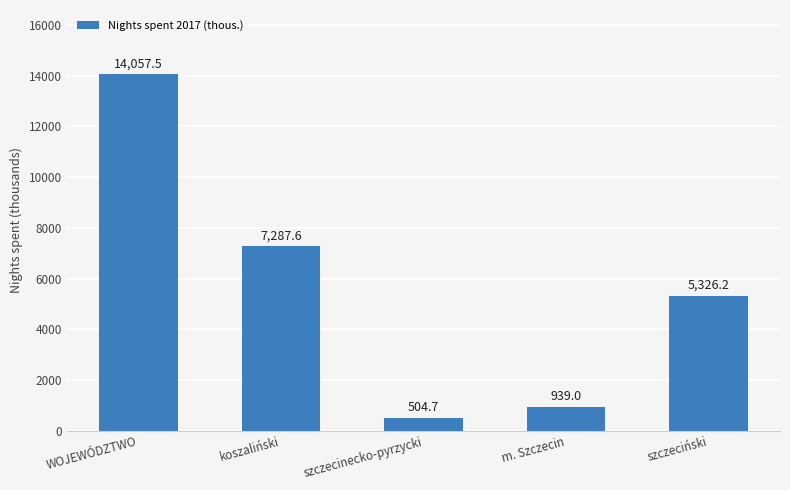

What position from the left is WOJEWÓDZTWO?

1